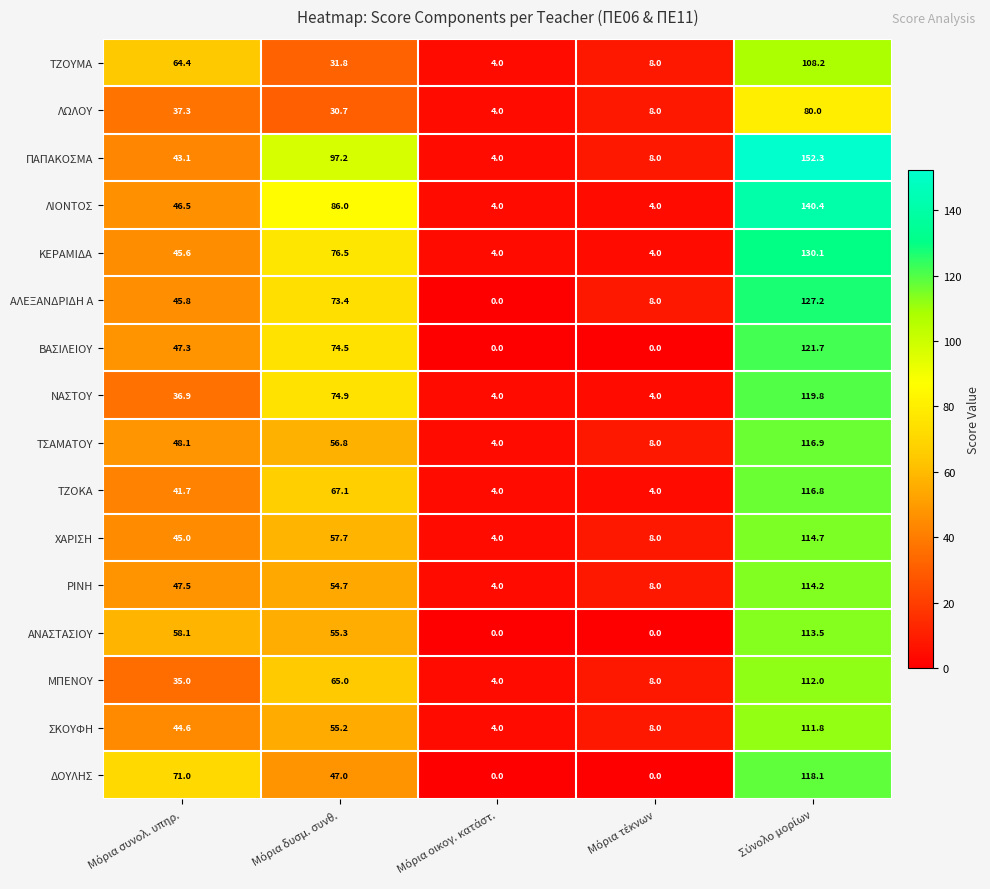

Rank the series by their maximum value, from highest to lowest.

ΠΑΠΑΚΟΣΜΑ, ΛΙΟΝΤΟΣ, ΚΕΡΑΜΙΔΑ, ΑΛΕΞΑΝΔΡΙΔΗ Α, ΒΑΣΙΛΕΙΟΥ, ΝΑΣΤΟΥ, ΔΟΥΛΗΣ, ΤΣΑΜΑΤΟΥ, ΤΖΟΚΑ, ΧΑΡΙΣΗ, ΡΙΝΗ, ΑΝΑΣΤΑΣΙΟΥ, ΜΠΕΝΟΥ, ΣΚΟΥΦΗ, ΤΖΟΥΜΑ, ΛΩΛΟΥ